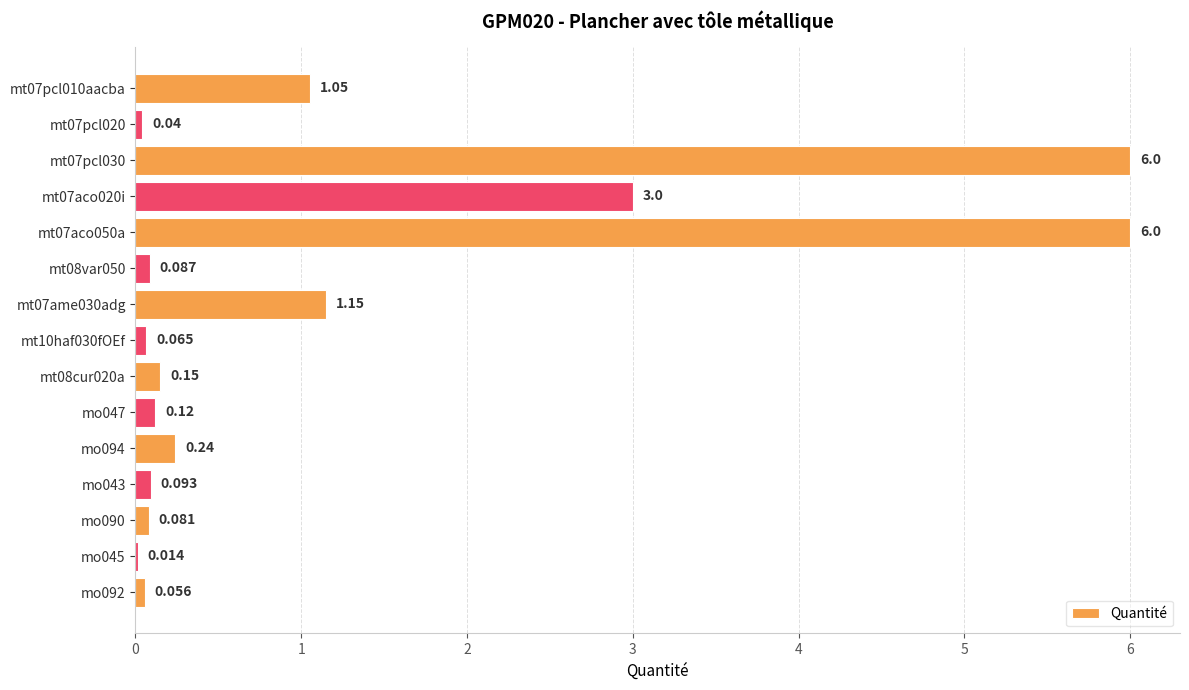

What is the average value?

1.2